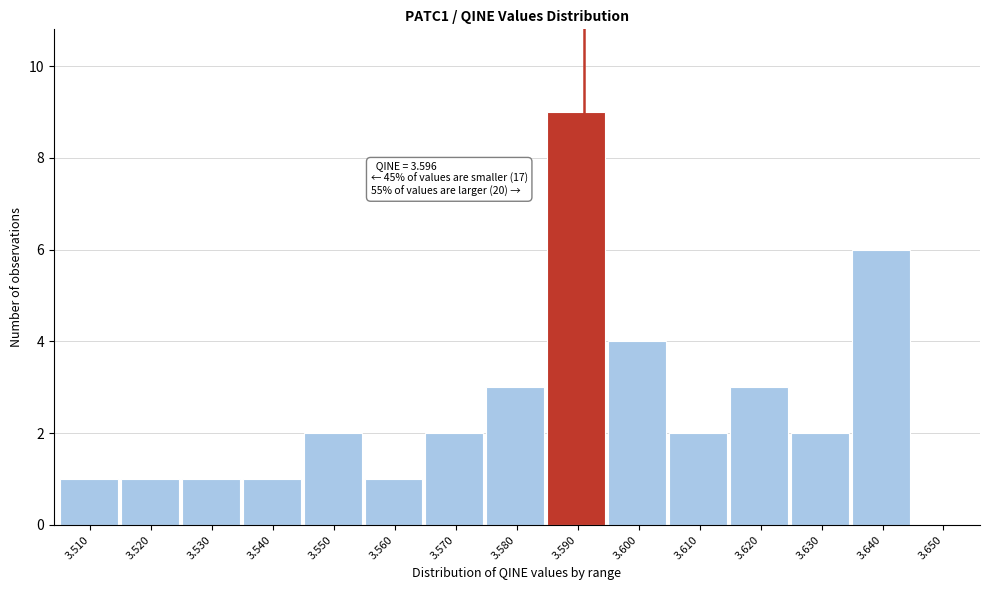

Reading left to right, extract all data points from this chart.

3.510=1	3.520=1	3.530=1	3.540=1	3.550=2	3.560=1	3.570=2	3.580=3	3.590=9	3.600=4	3.610=2	3.620=3	3.630=2	3.640=6	3.650=0